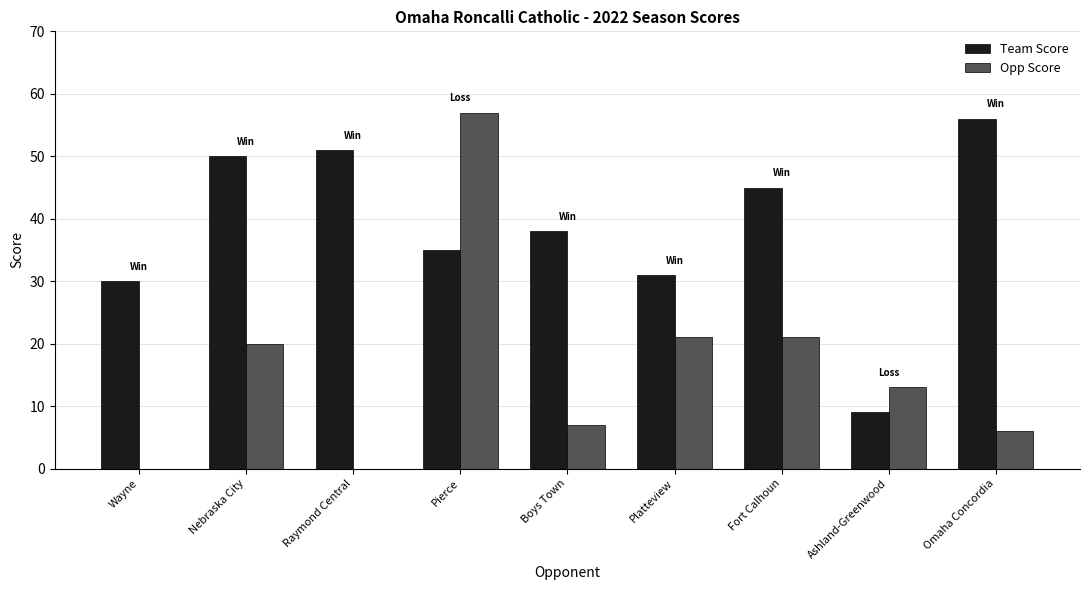

Between Boys Town and Ashland-Greenwood, which series saw the biggest shift?

Team Score